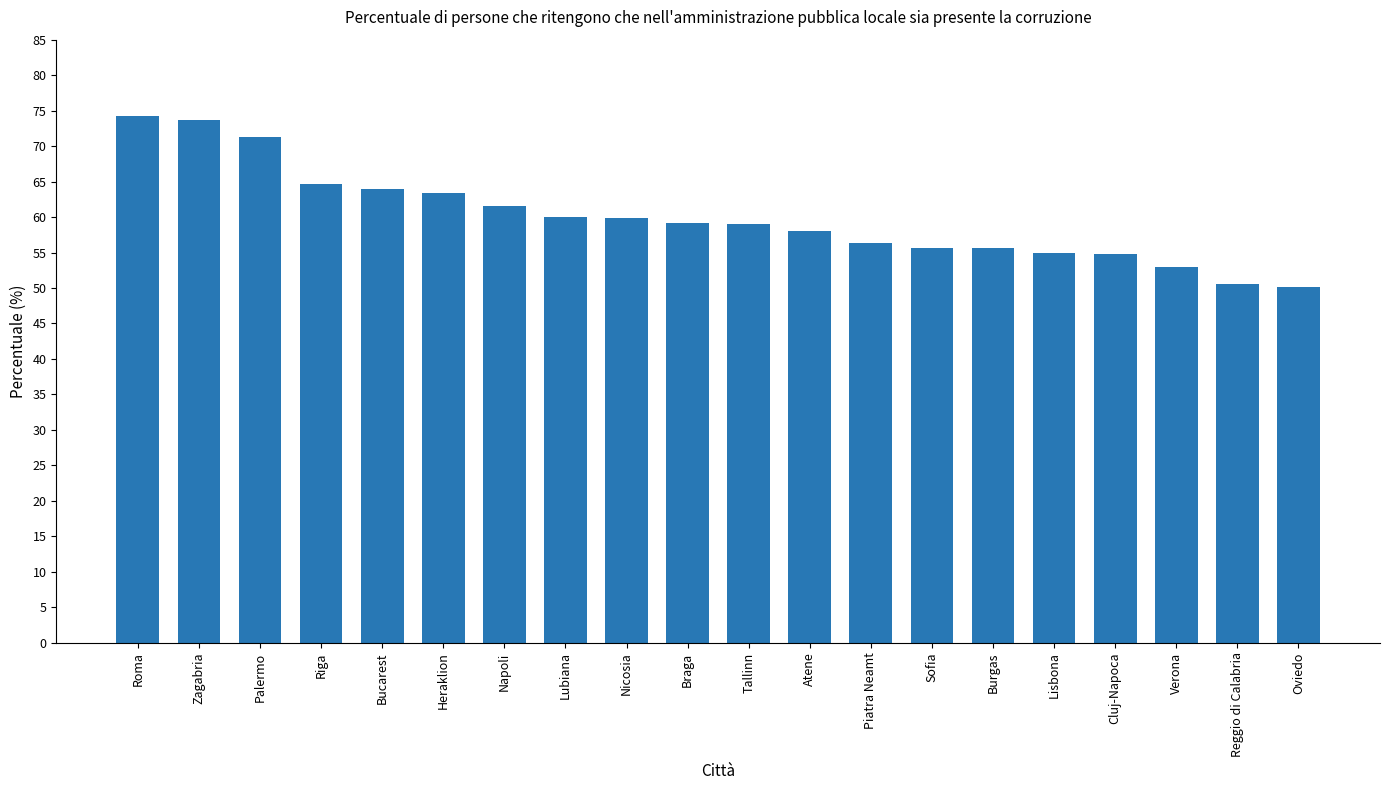

Approximately how many times larger is the value at Heraklion compared to Oviedo?

1.3